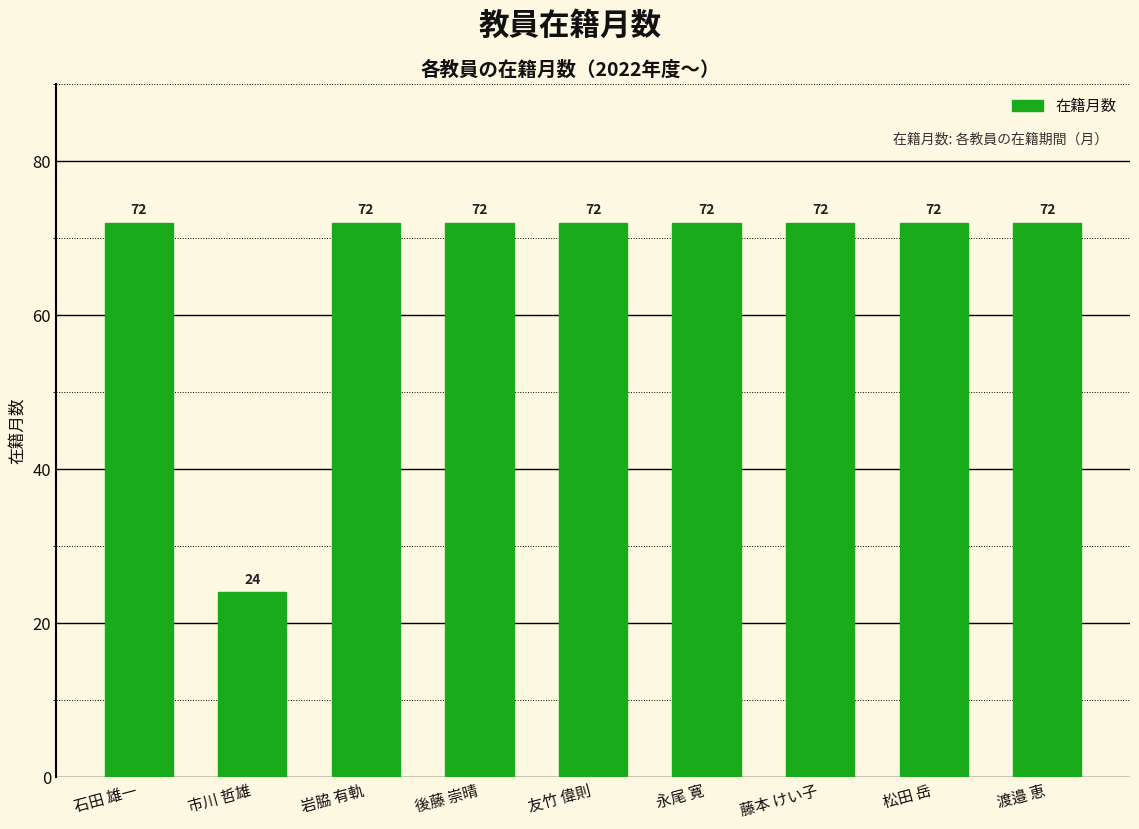

What is the approximate value at 藤本 けい子?

72